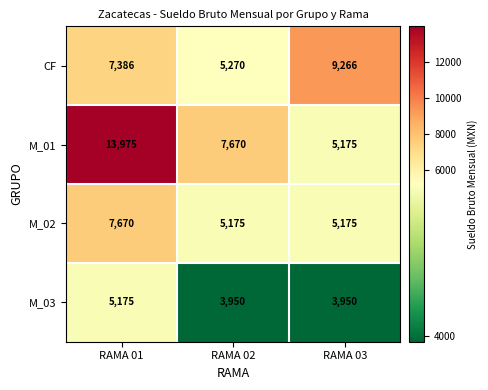

Which series has the largest range (max minus min)?

M_01